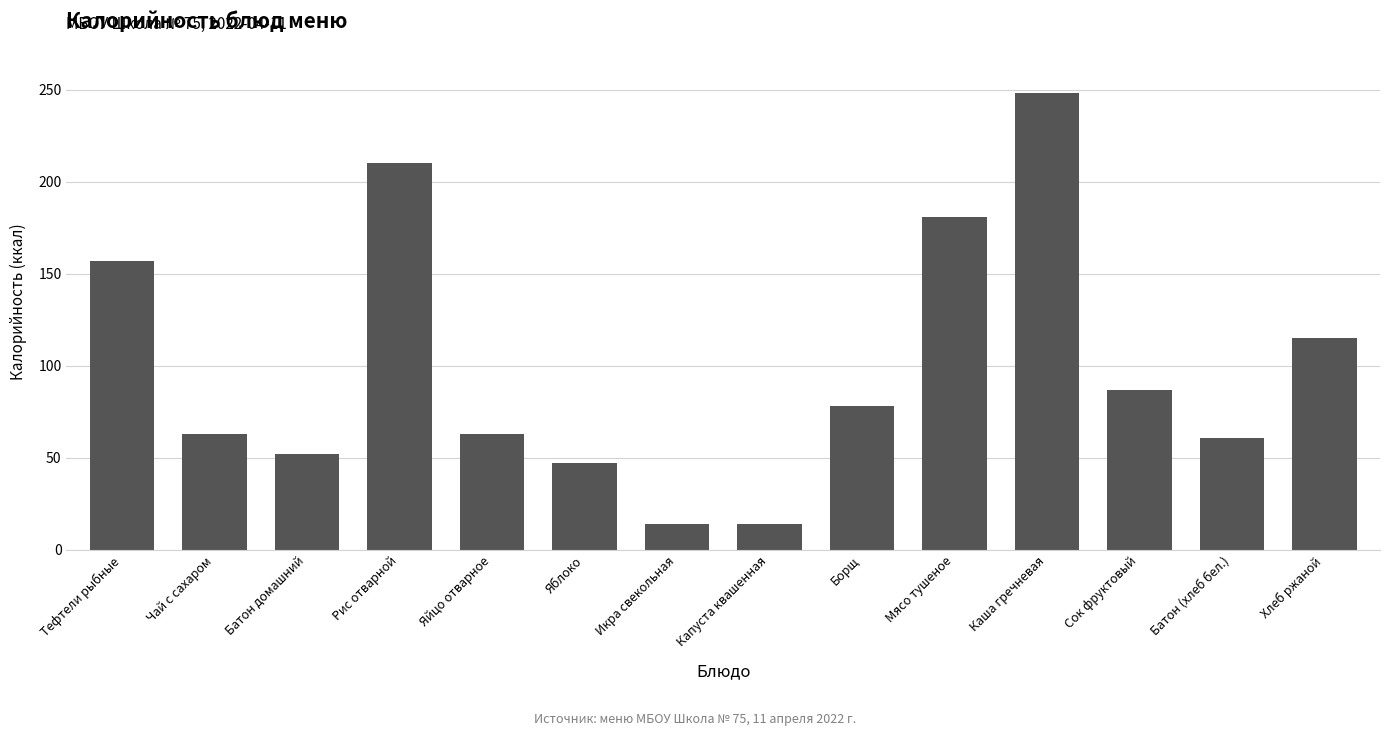

Between Капуста квашенная and Каша гречневая, which is larger?

Каша гречневая